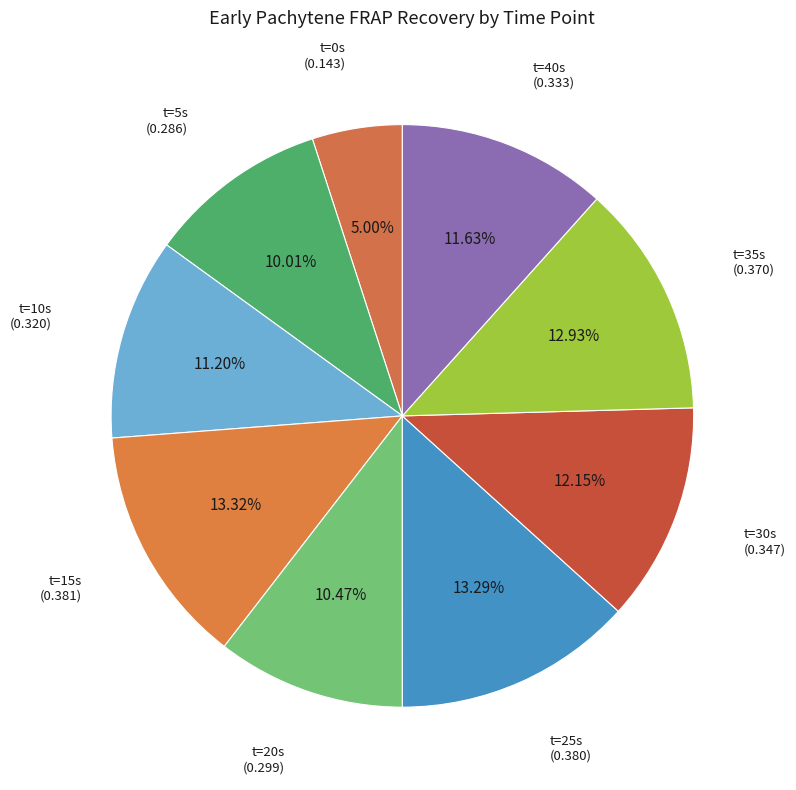

Count the number of slices in the pie.

9